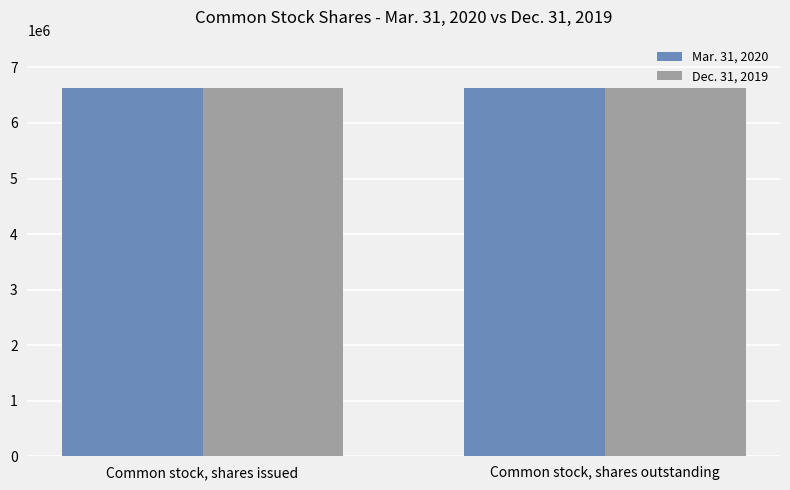

Rank the series at Common stock, shares issued from lowest to highest value.

Dec. 31, 2019, Mar. 31, 2020